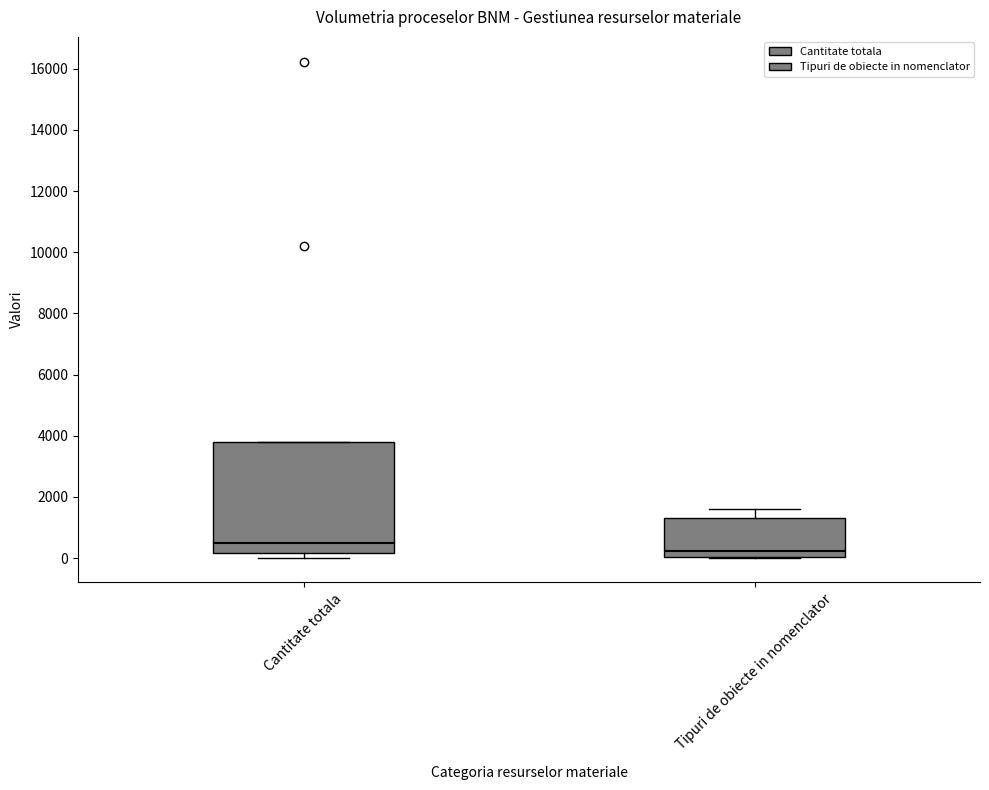

Where is the lower edge of the box for Cantitate totala on the y-axis? The values are not printed on the chart, so give them approximately, as read against the axis.

200